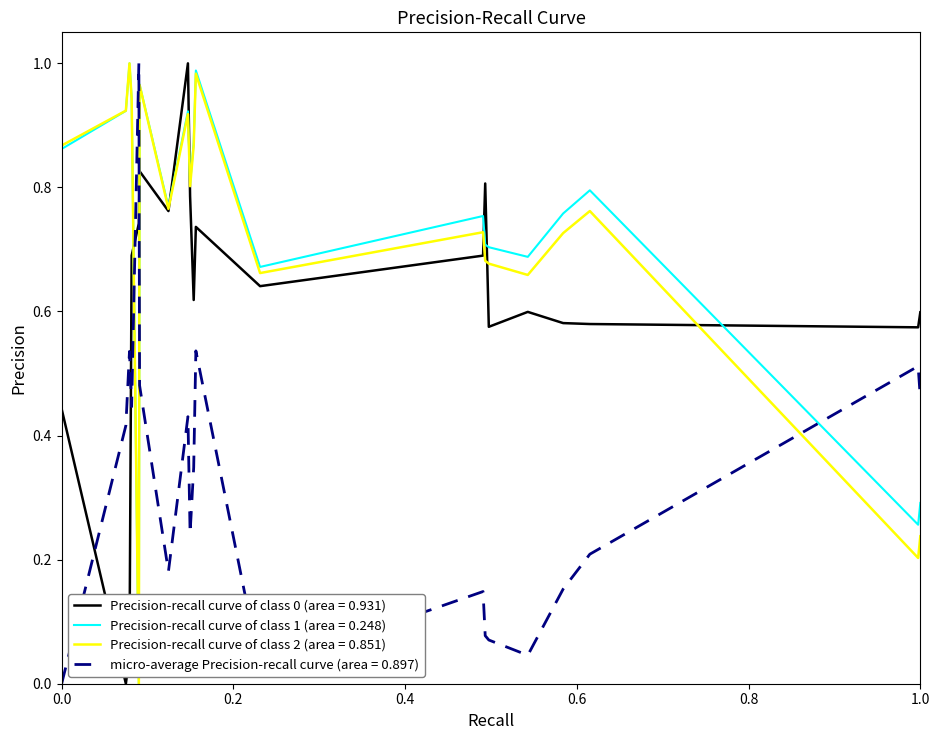

How many times do Precision-recall curve of class 2 (area = 0.851) and micro-average Precision-recall curve (area = 0.897) cross each other?

3